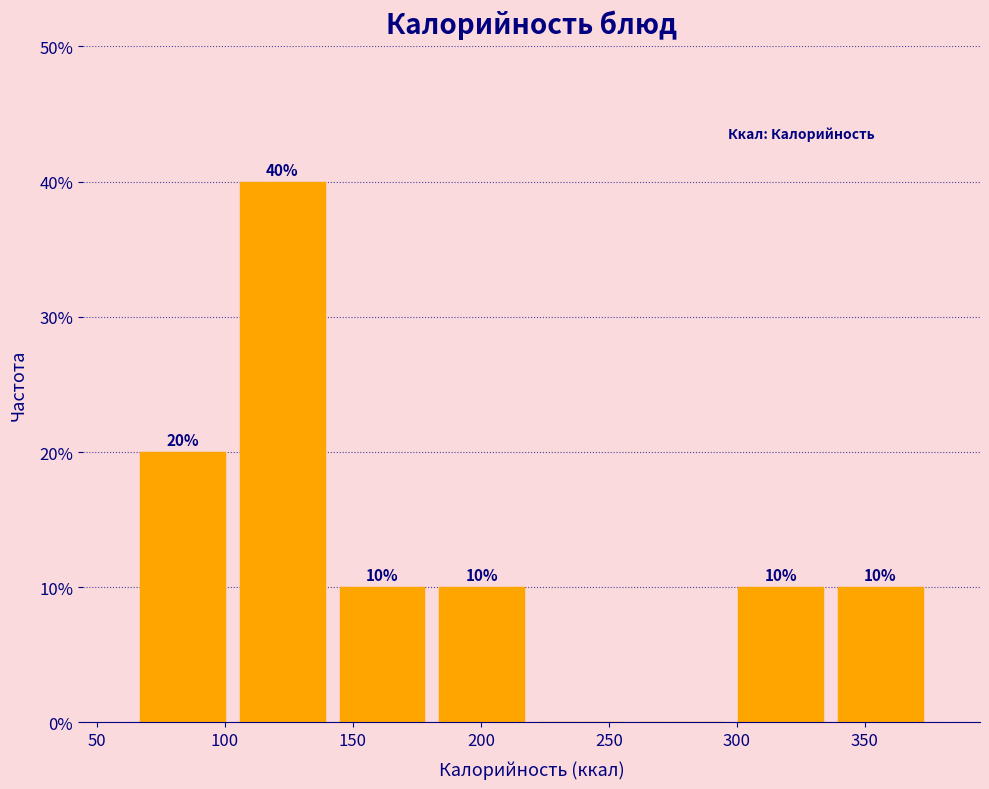

Which range on the x-axis has the tallest bar?

105 to 140